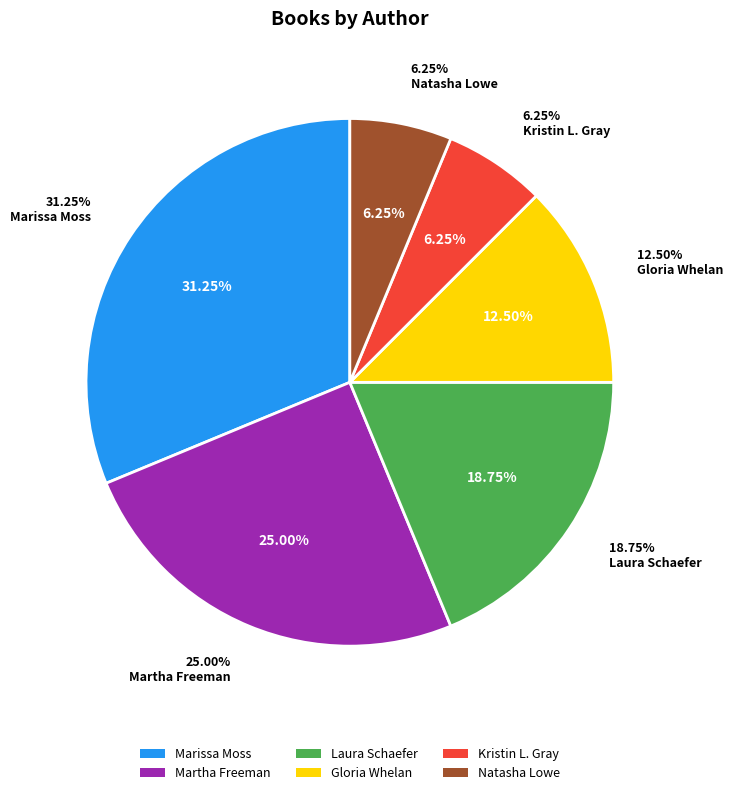

What percentage is the Kristin L. Gray (526745750) slice, to the nearest percent?

6%